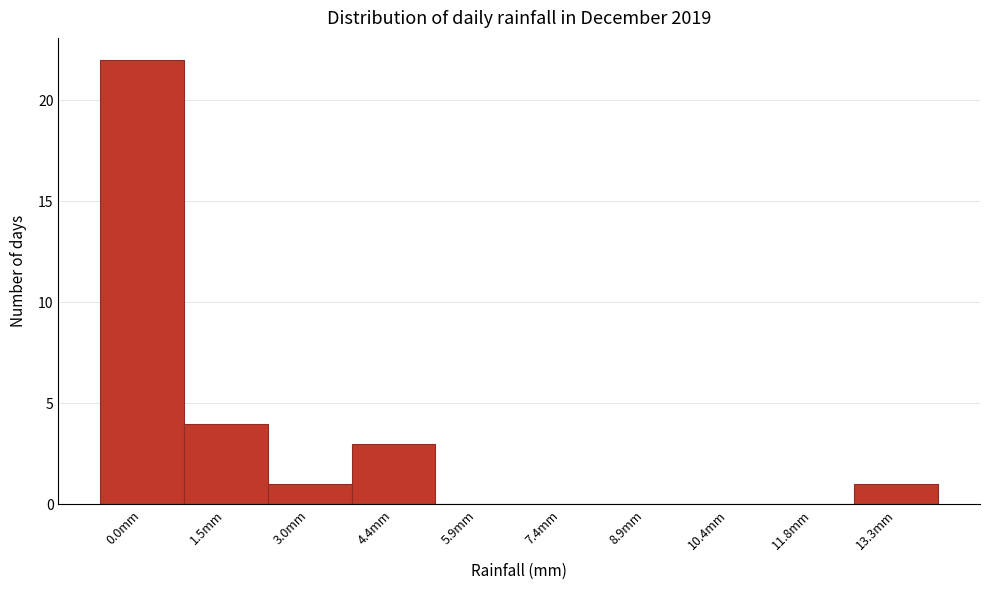

Reading left to right, extract all data points from this chart.

0.0mm=22	1.5mm=4	3.0mm=1	4.4mm=3	5.9mm=0	7.4mm=0	8.9mm=0	10.4mm=0	11.8mm=0	13.3mm=1